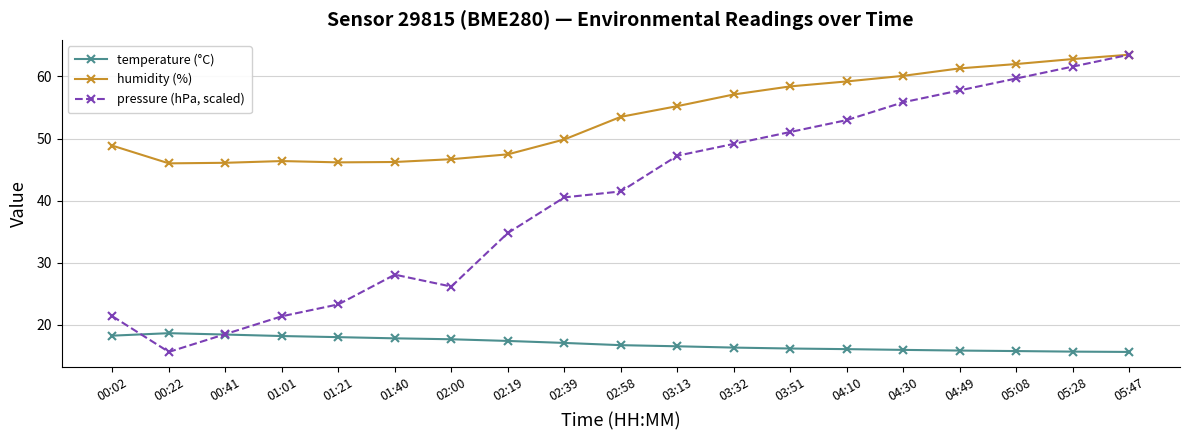

Which series has the largest total across all categories?

humidity (%)